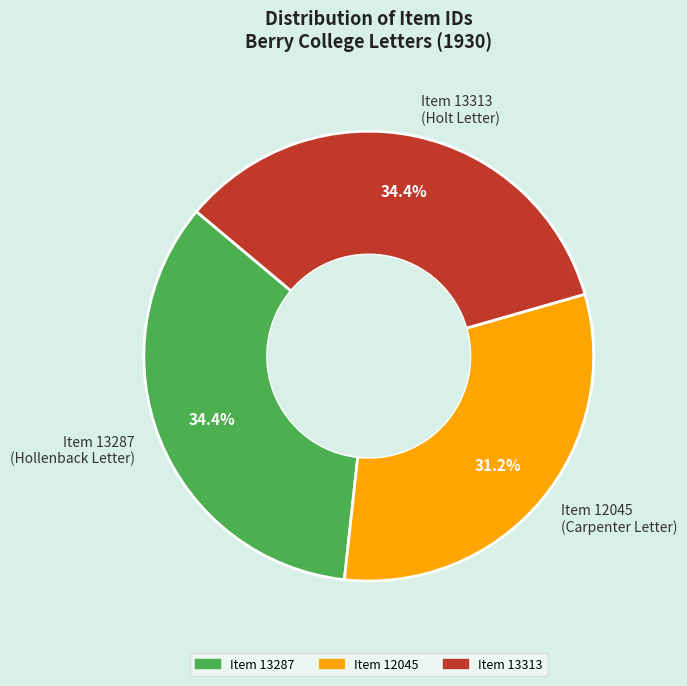

Combined, what portion of the pie is Item 12045 (Carpenter Letter) and Item 13313 (Holt Letter)?

65.6%